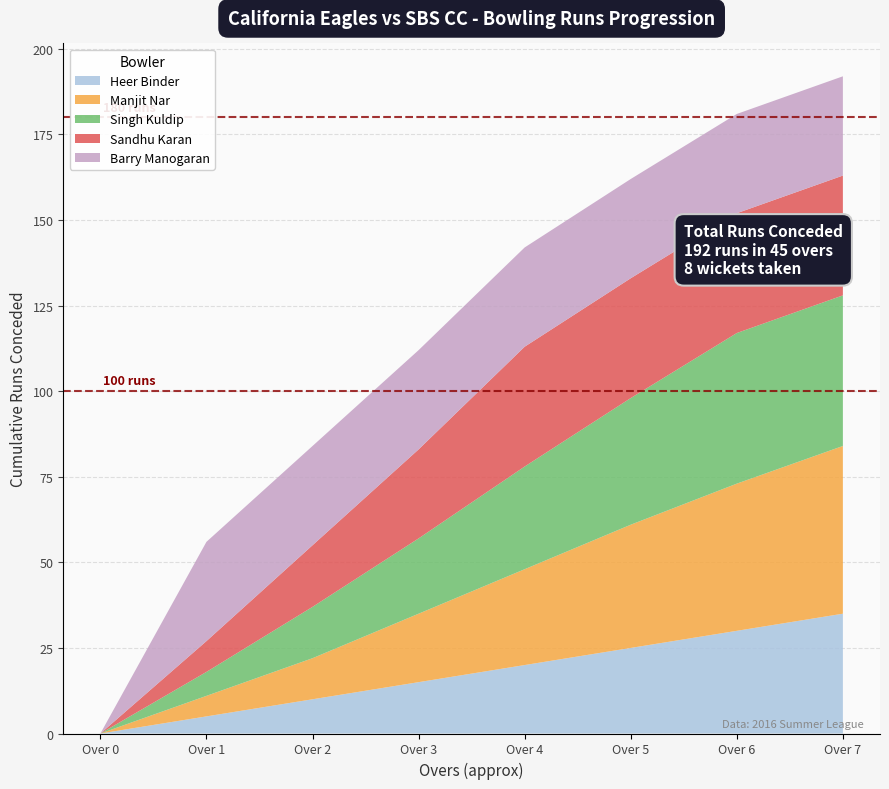

Rank the series at 3 from lowest to highest value.

Heer Binder, Manjit Nar, Singh Kuldip, Sandhu Karan, Barry Manogaran